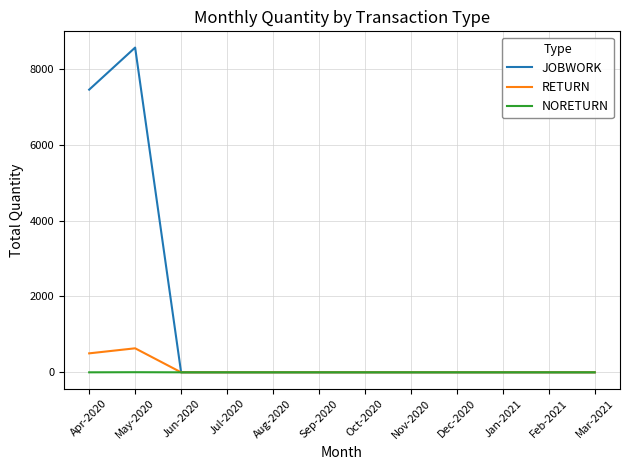

List the series in order of their peak value, highest first.

JOBWORK, RETURN, NORETURN